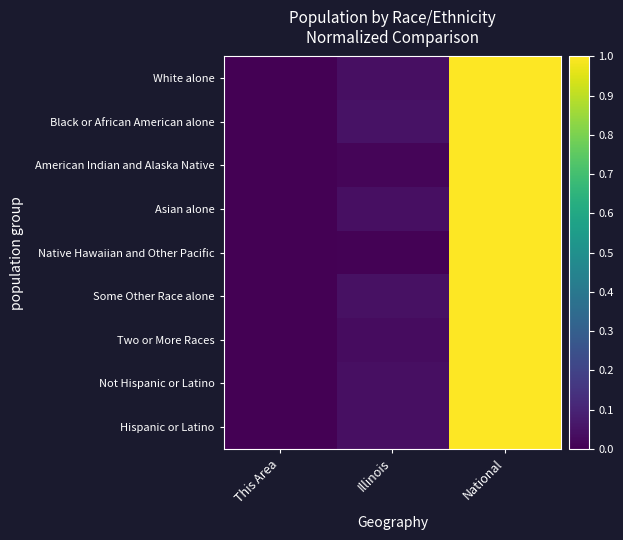

Count the number of data series in this chart.

9